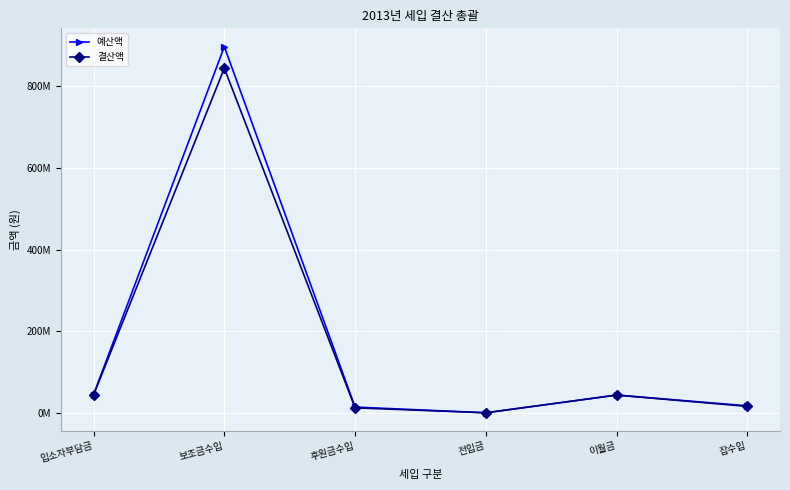

What is the value of the 예산액 point at the 3rd from the left?

14000000